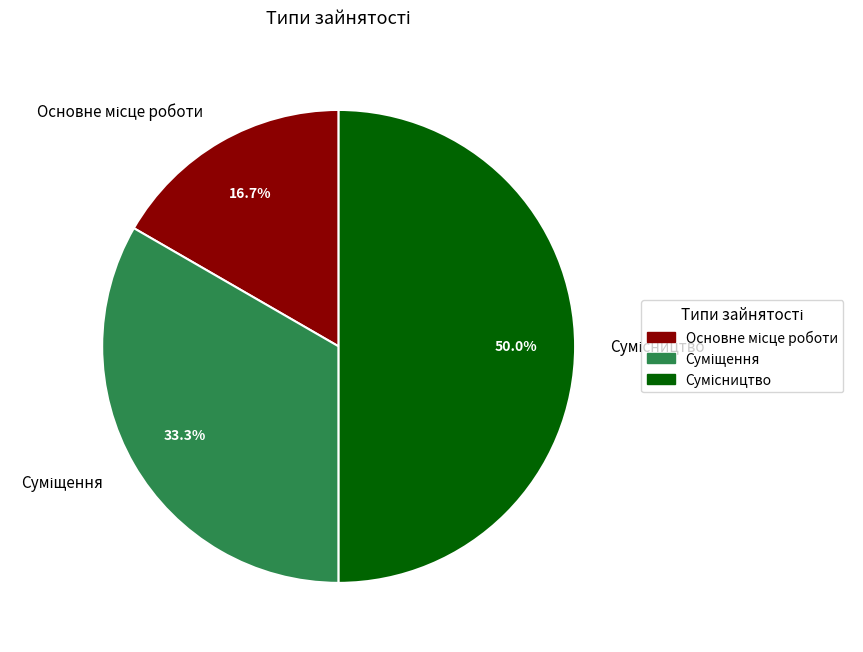

How many slices are in this pie chart?

3